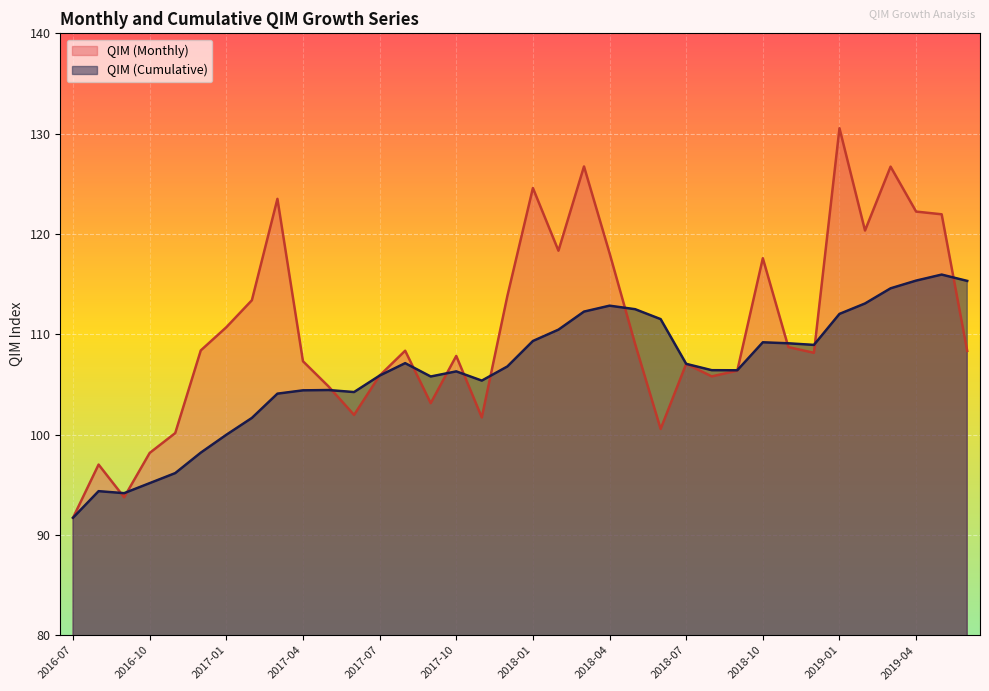

After their last crossing, which series has the higher values: QIM (Cumulative) or QIM (Monthly)?

QIM (Cumulative)